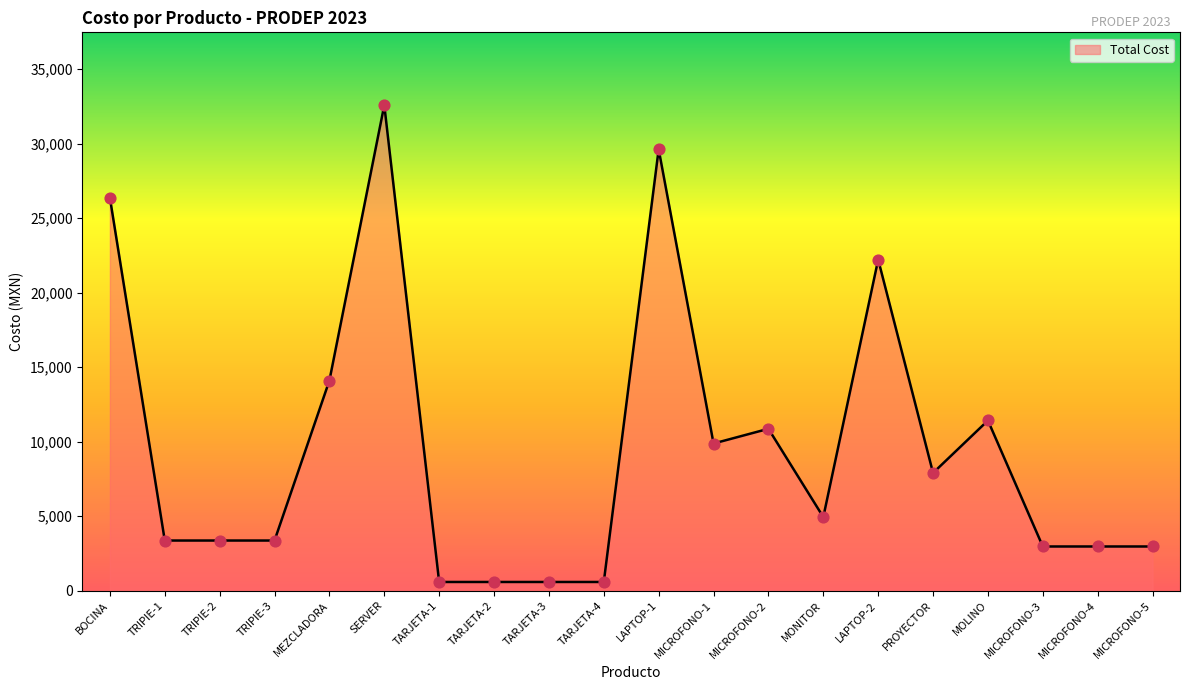

Between TARJETA-2 and TRIPIE-1, which is larger?

TRIPIE-1